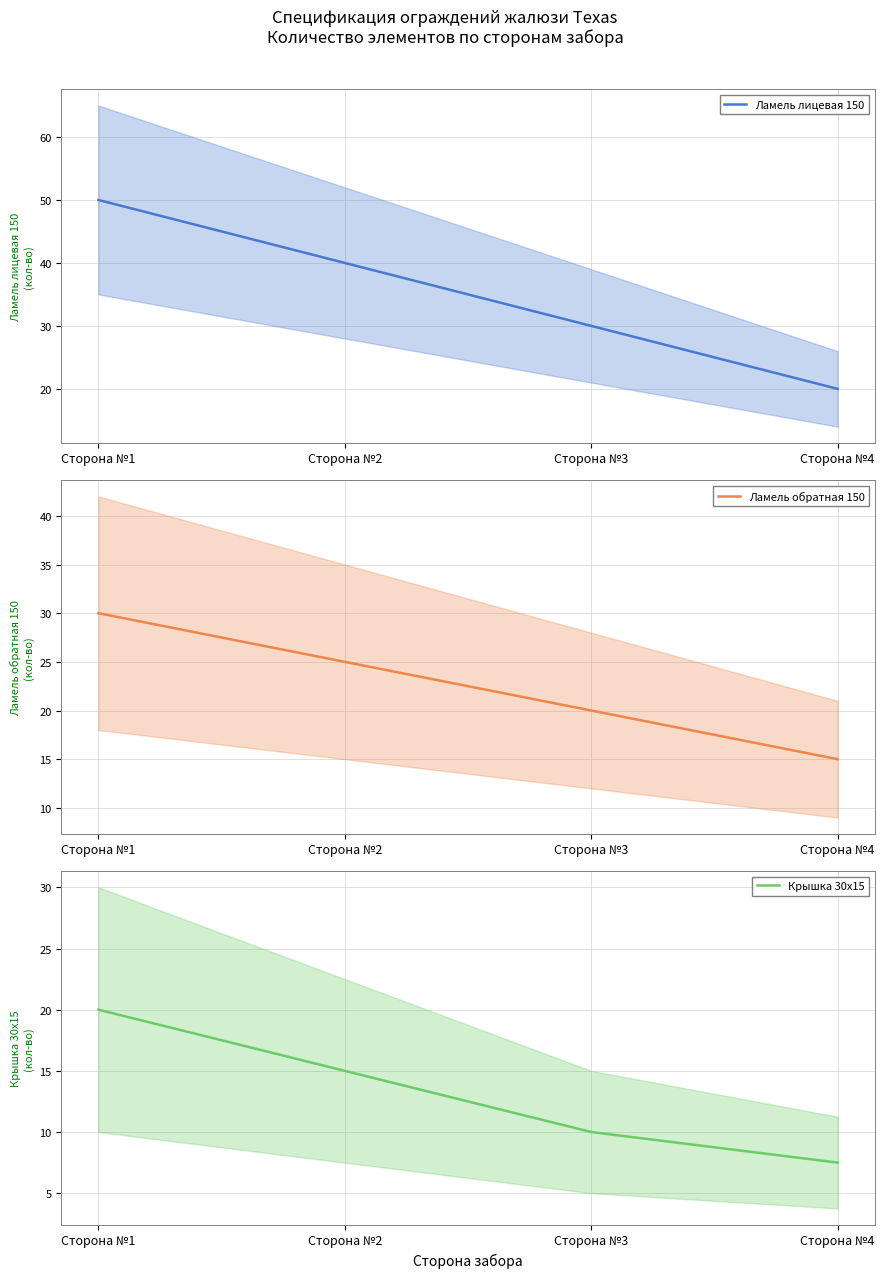

What is the value of the Крышка 30х15 point at the 2nd from the left?

15.0